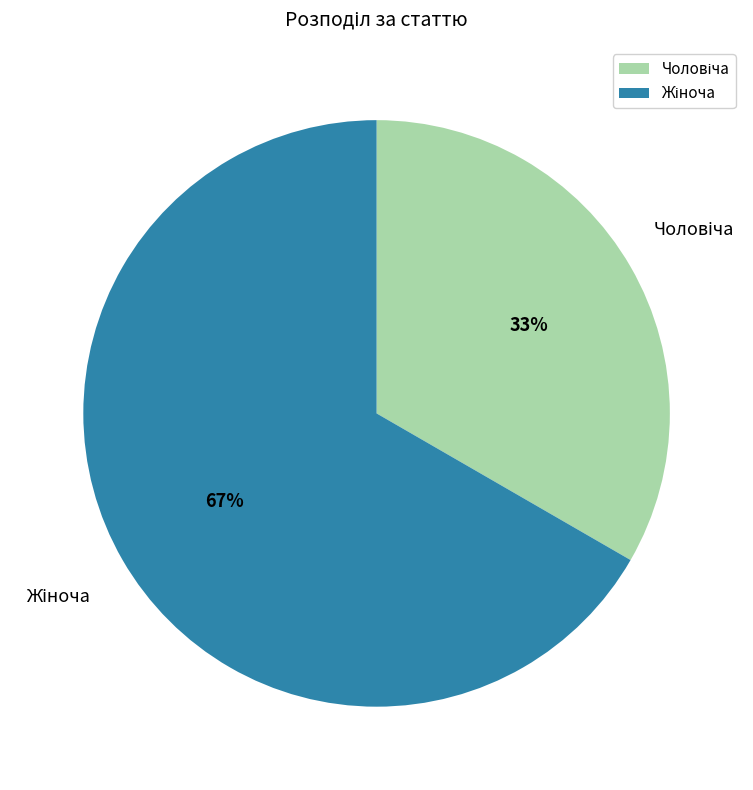

To the nearest percent, what is the average slice percentage?

50%